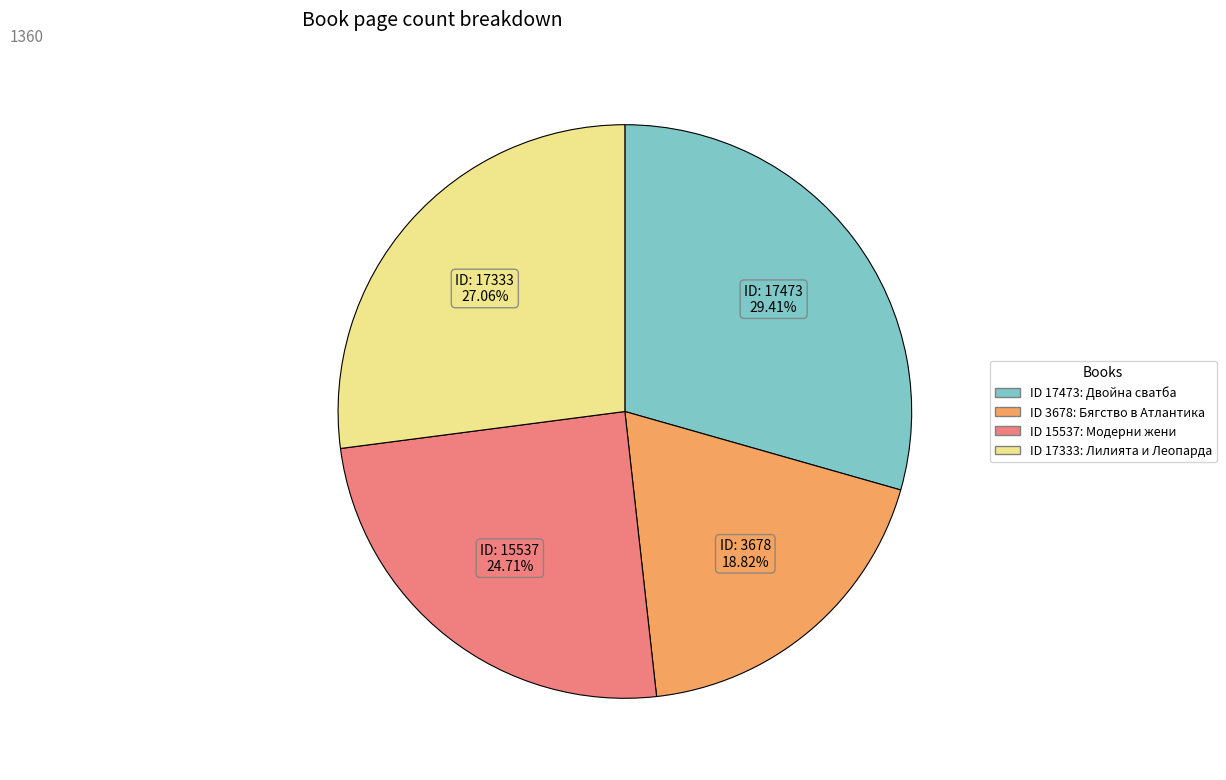

Is there a majority slice in this chart?

No